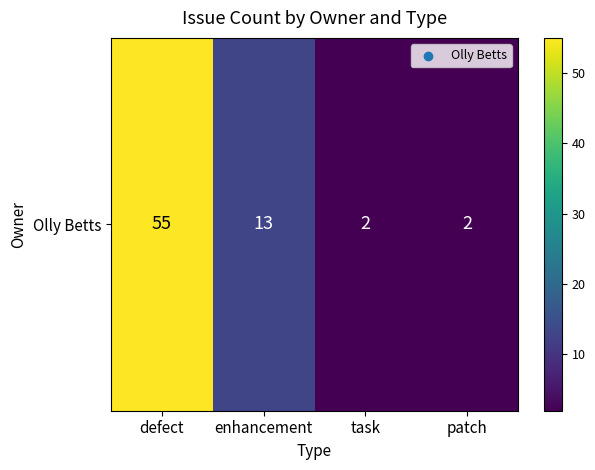

The chart shows a value of 3 at patch. True or false?

False